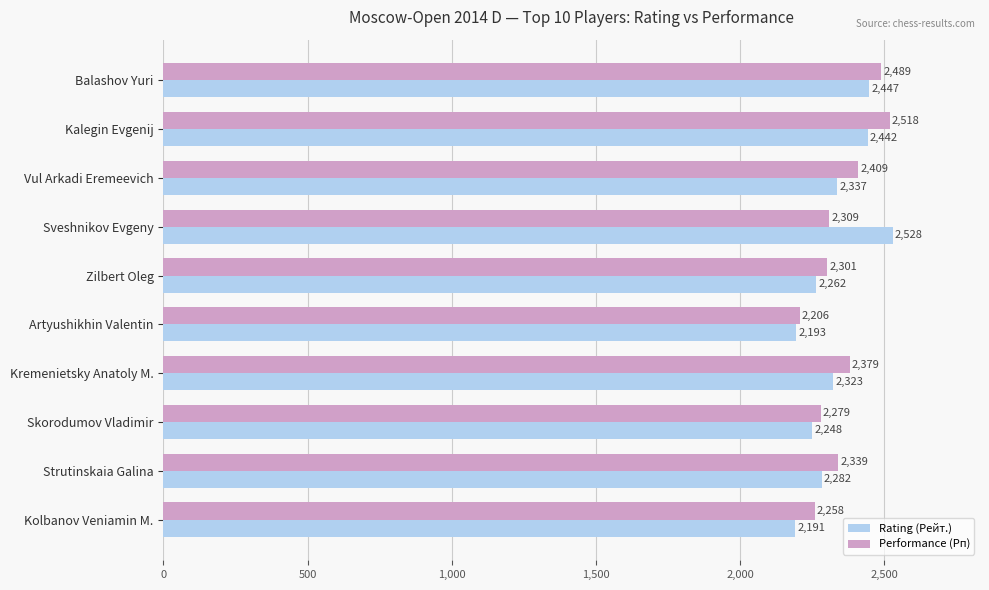

Is it true that Rating (Рейт.) equals 2442 at Kalegin Evgenij?

True